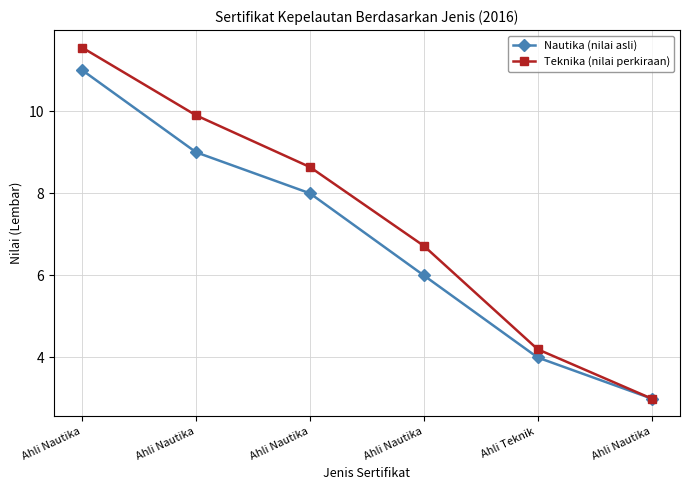

True or false: Teknika (nilai perkiraan) has more than 2 points higher than both neighbors.

False